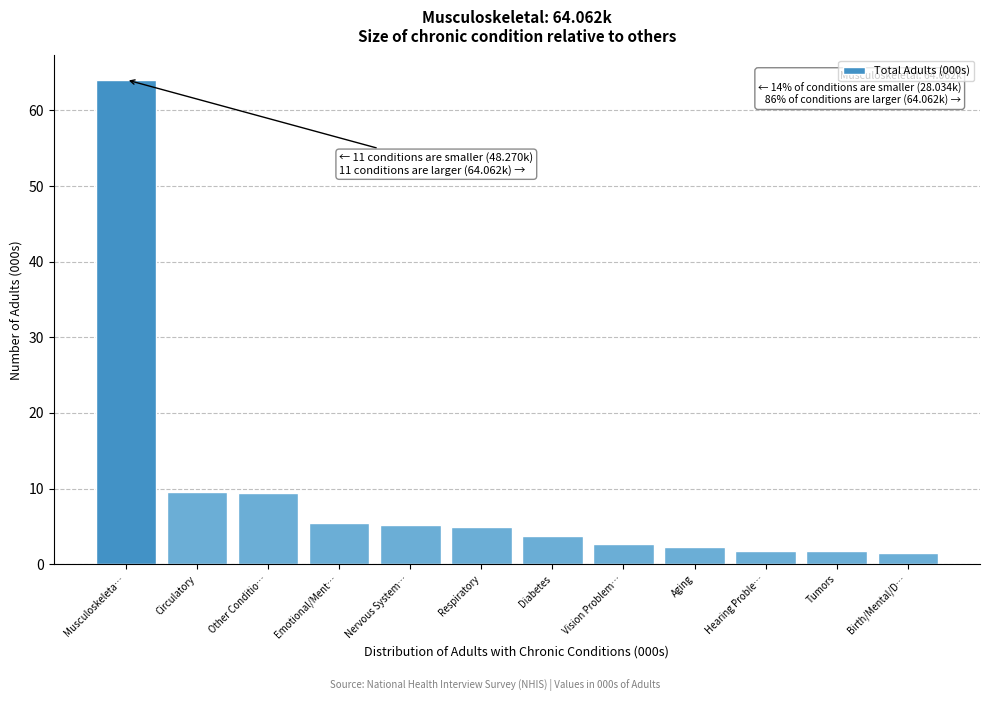

What is the ratio of the value at Nervous System… to the value at Tumors?

3.1